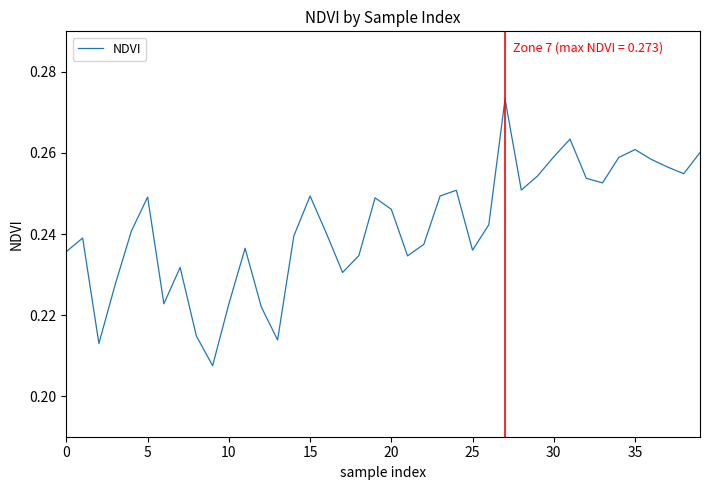

How many lines are shown in the chart?

1